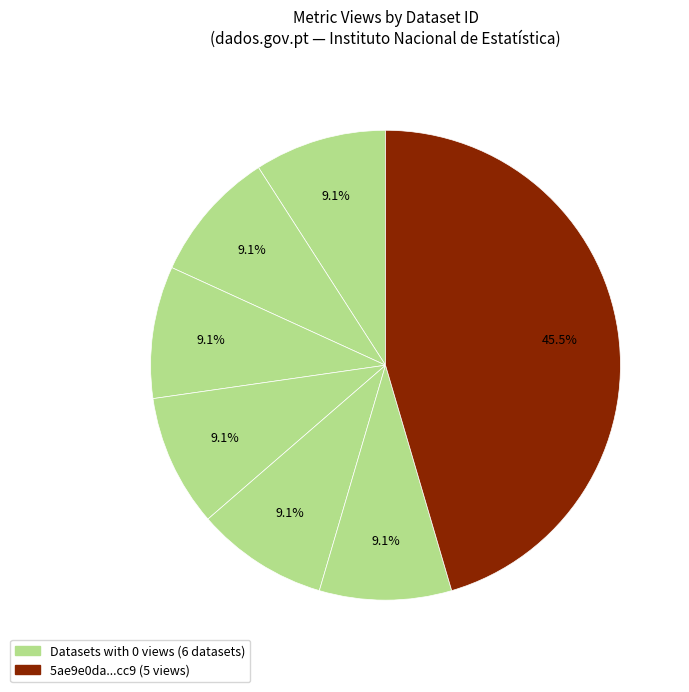

How many slices are in this pie chart?

7